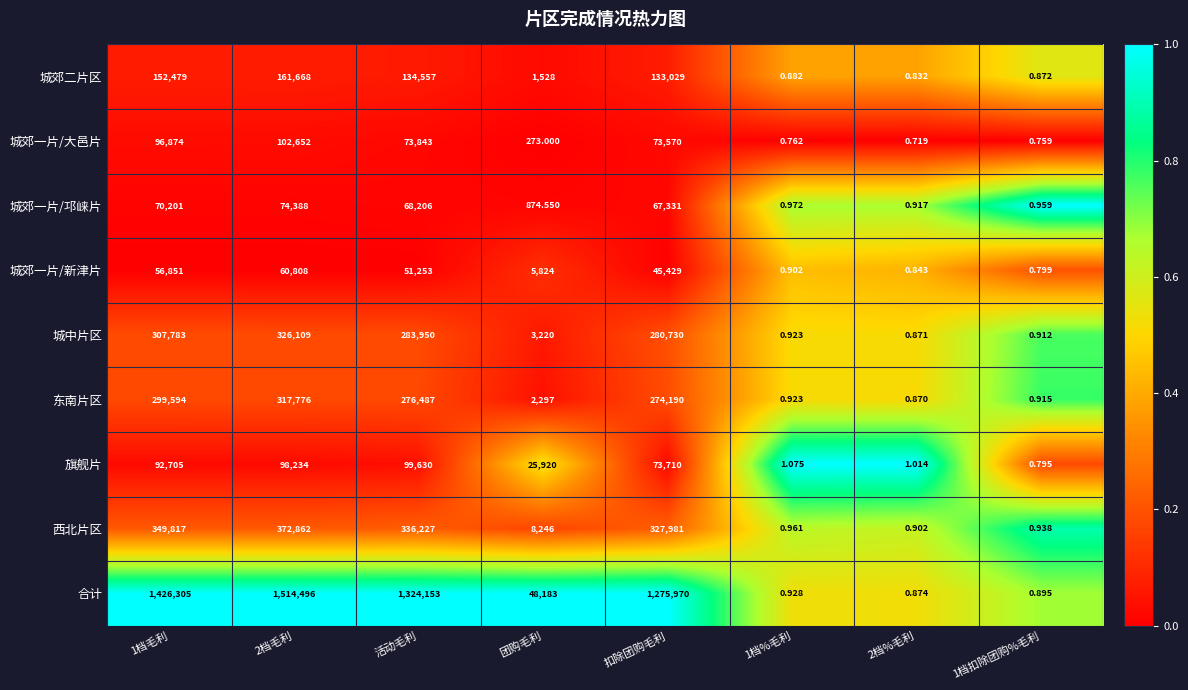

Which series has the largest total across all categories?

合计